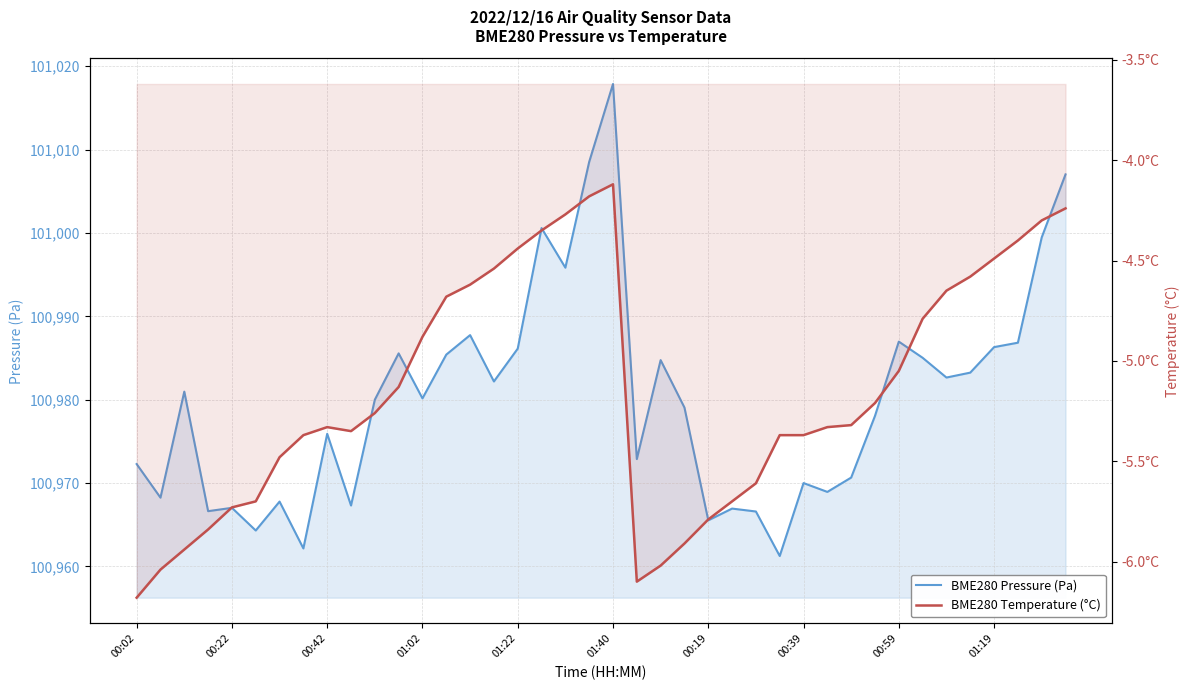

True or false: BME280 Temperature (°C) and BME280 Pressure (Pa) intersect in this chart.

False